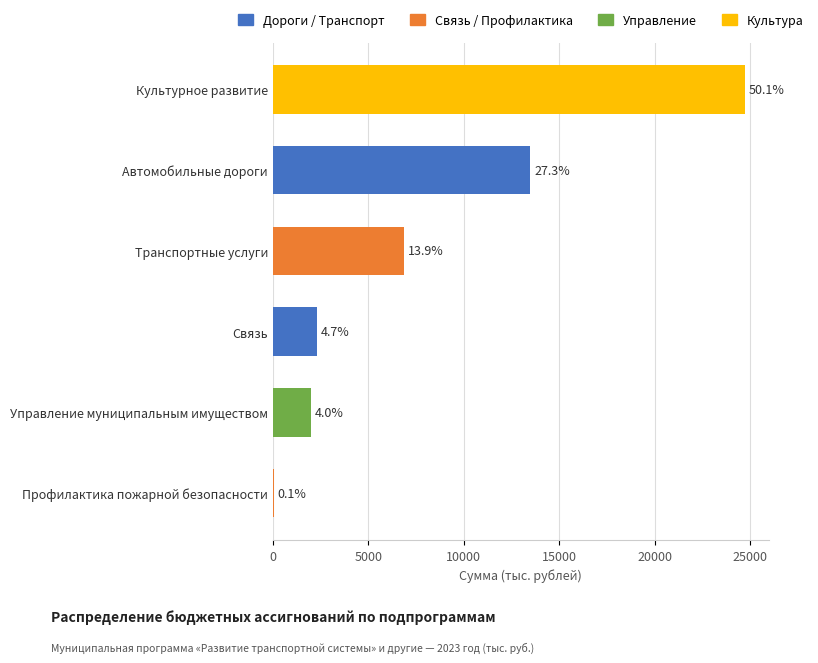

Are the bars horizontal?

Yes